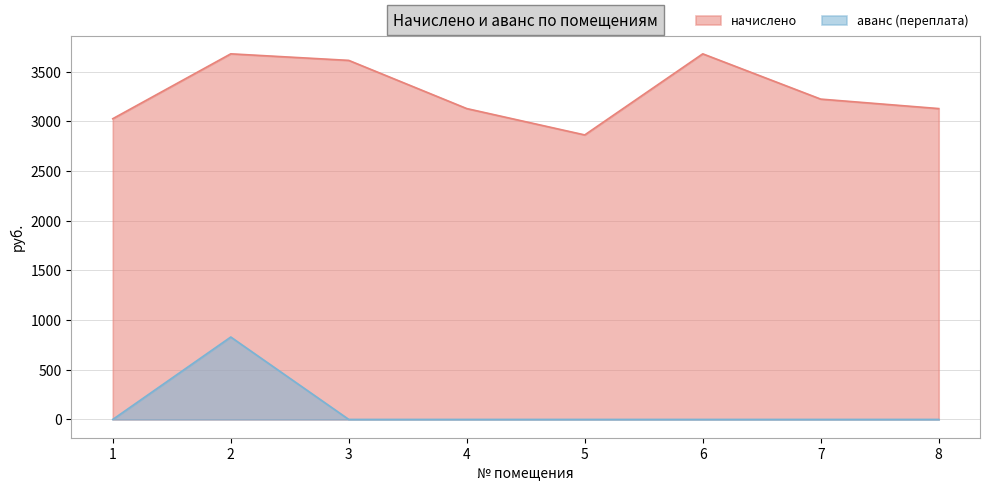

Which category has the lowest value across all series?

1